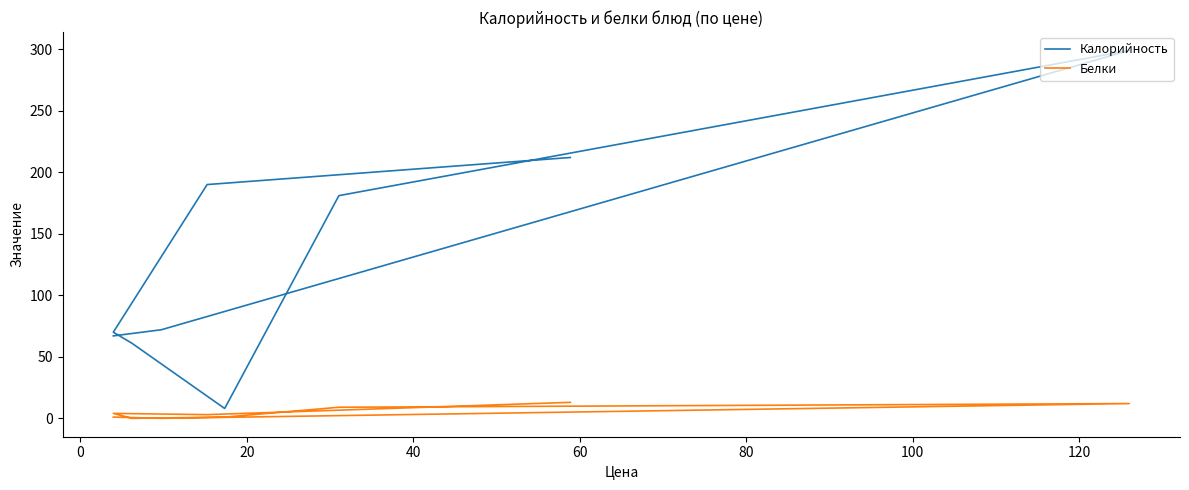

True or false: Калорийность and Белки cross at least once.

False